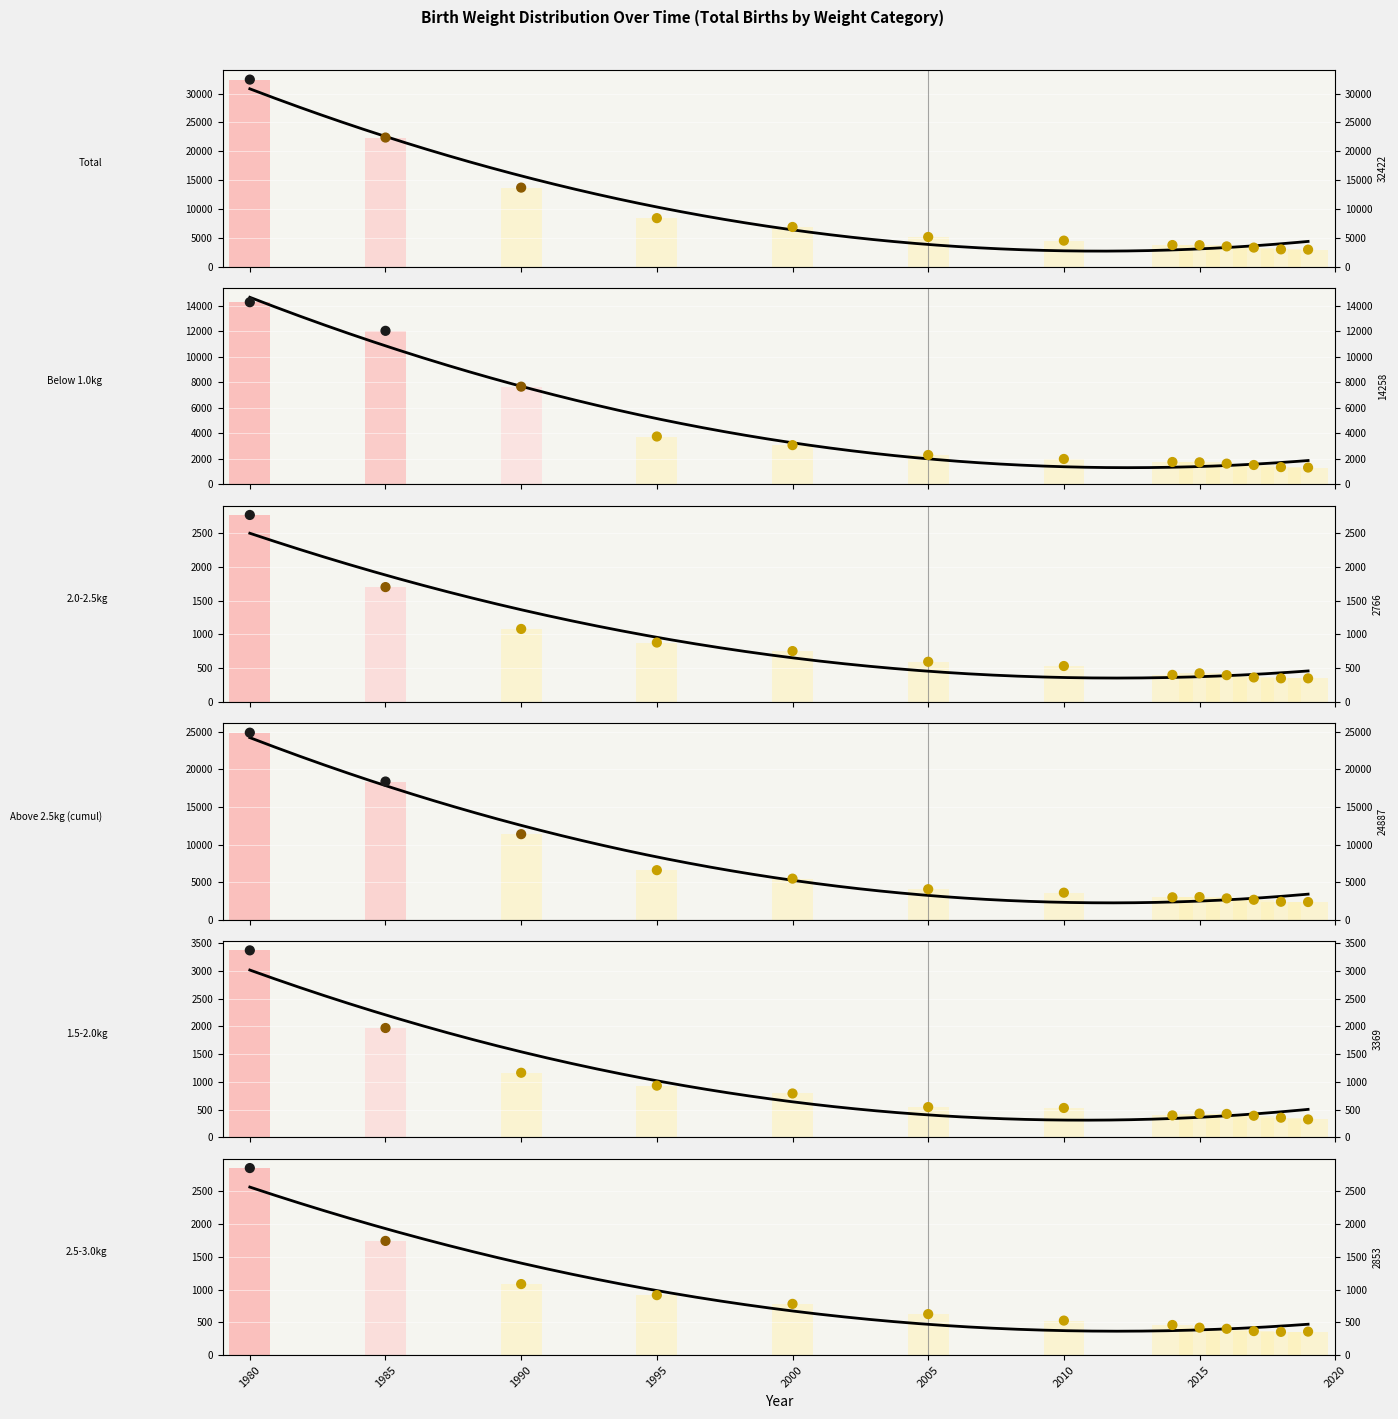

At how many categories does at least one series exceed 30854?

1